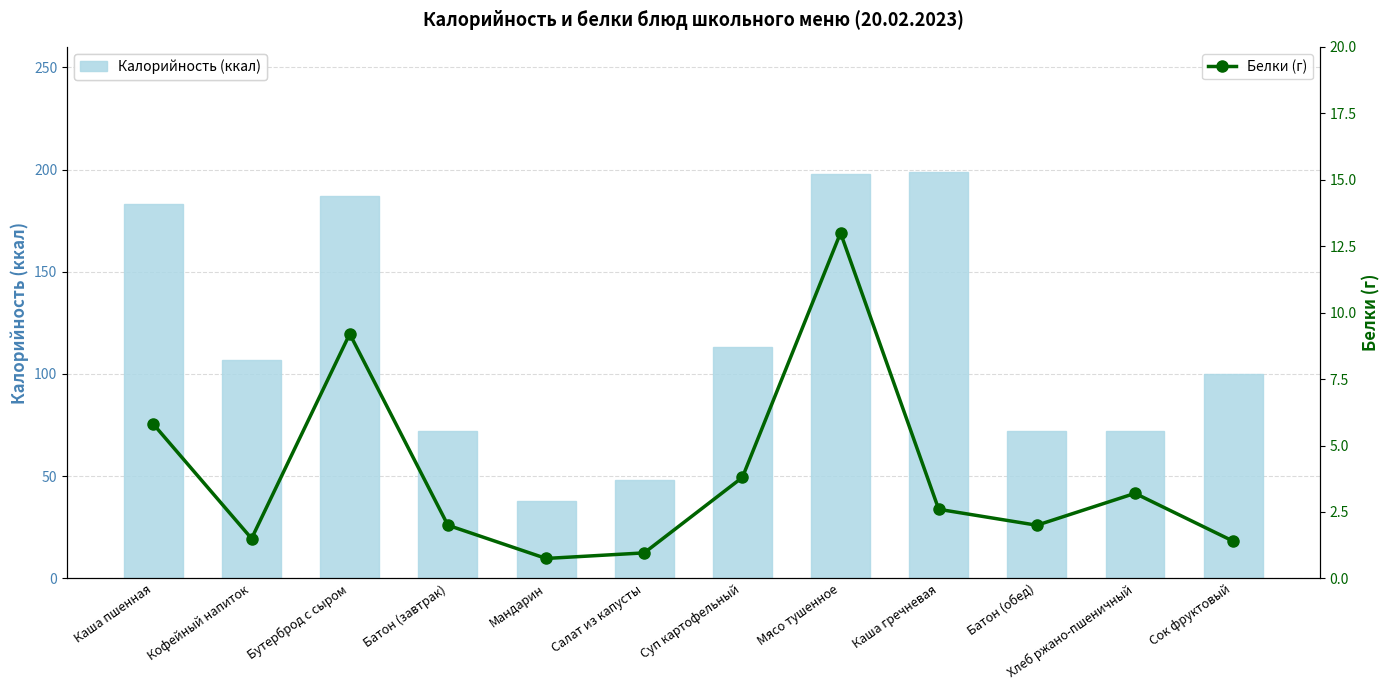

Is it true that Калорийность (ккал) equals 324.7 at Каша пшенная?

False